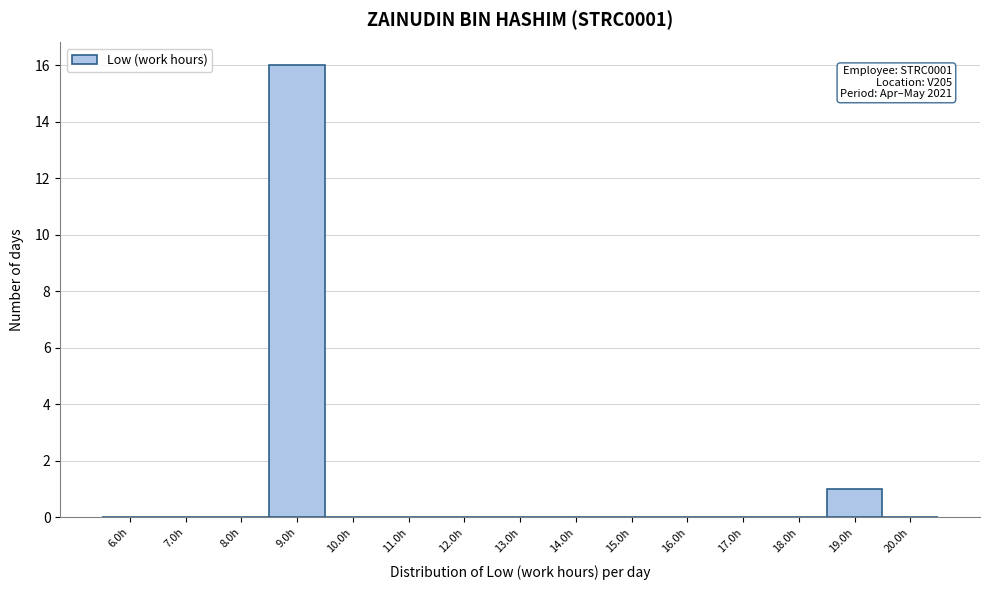

Reading left to right, list all the values displayed in this chart.

6.0h=0	7.0h=0	8.0h=0	9.0h=16	10.0h=0	11.0h=0	12.0h=0	13.0h=0	14.0h=0	15.0h=0	16.0h=0	17.0h=0	18.0h=0	19.0h=1	20.0h=0